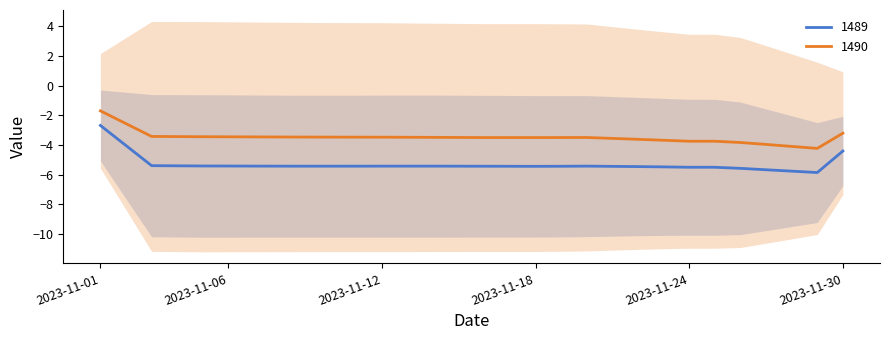

What is the lowest value of the 1489 series?

-5.9